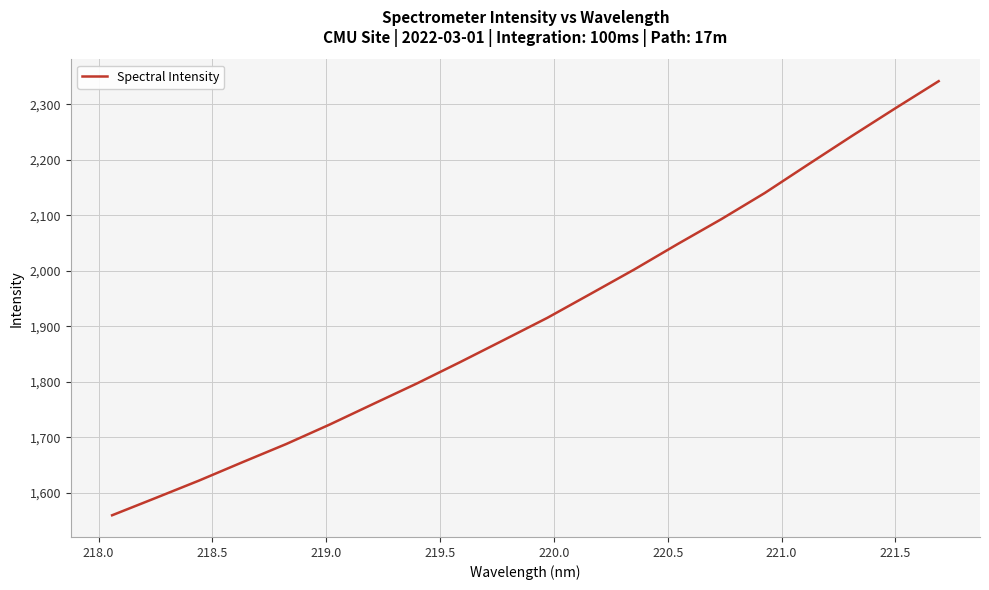

How many values are below 1915?

10